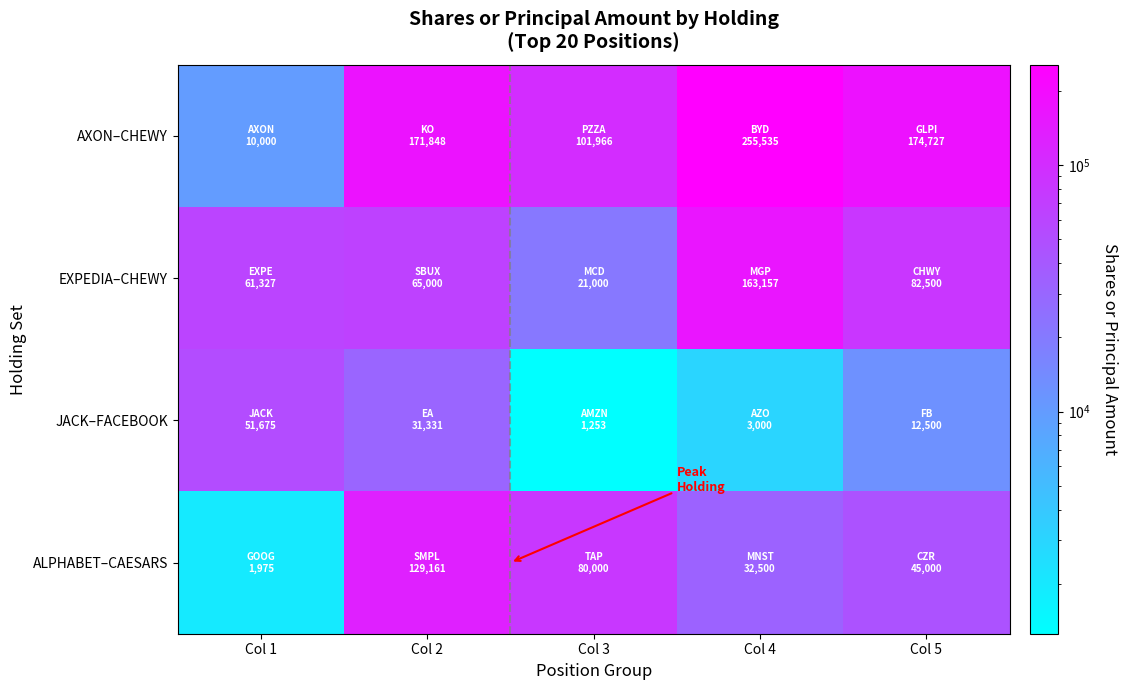

Rank the series by their average value, from lowest to highest.

JACK–FACEBOOK, ALPHABET–CAESARS, EXPEDIA–CHEWY, AXON–CHEWY